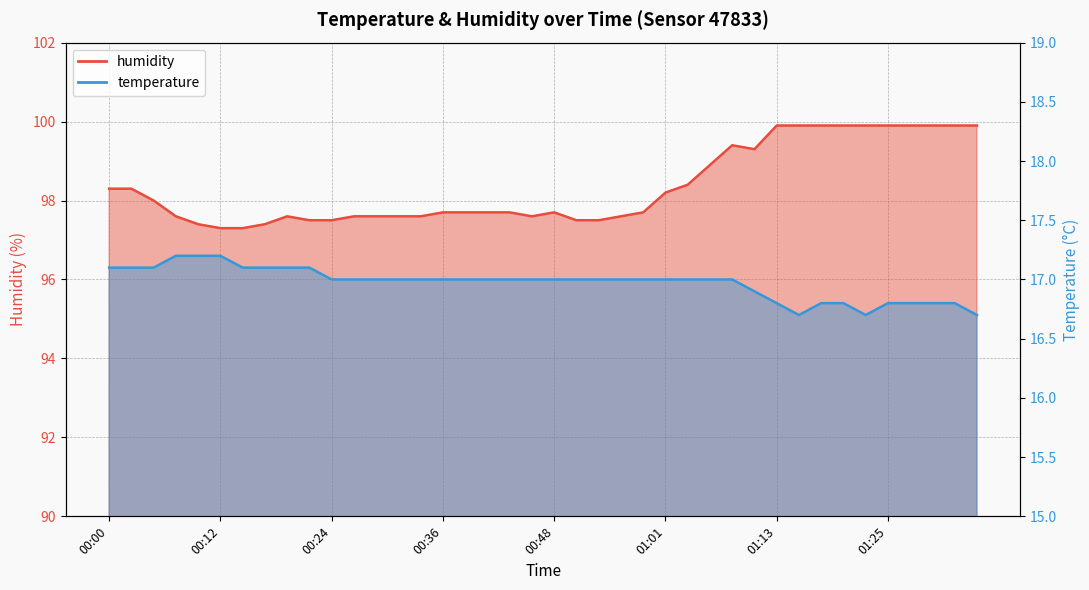

Between 01:06 and 01:13, which series saw the biggest shift?

humidity